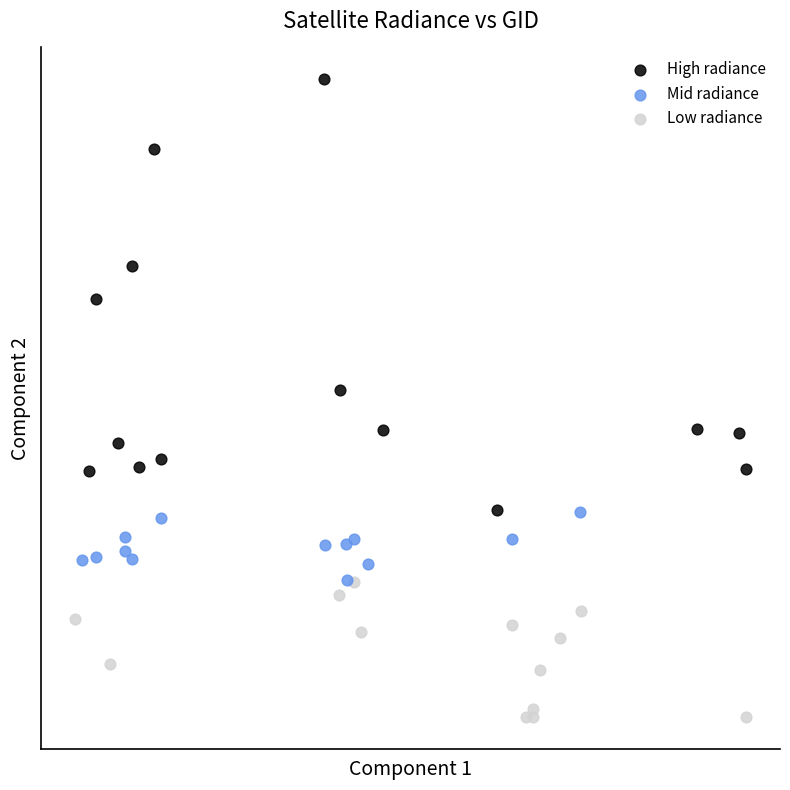

What are all the series names shown in the legend?

High radiance, Mid radiance, Low radiance